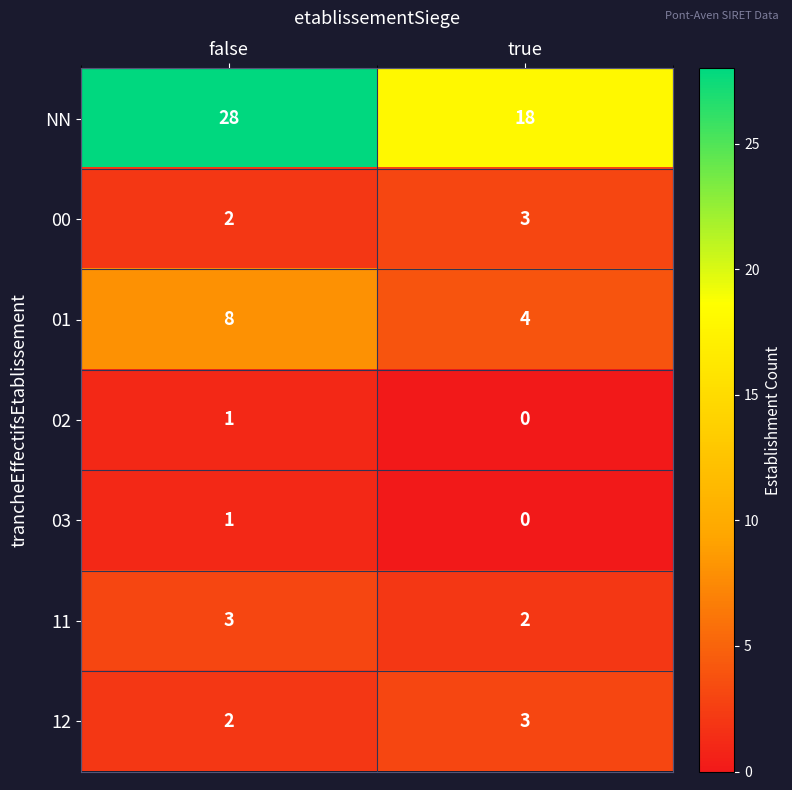

Reading right to left, extract all data points from this chart.

NN: true=18	false=28
00: true=3	false=2
01: true=4	false=8
02: true=0	false=1
03: true=0	false=1
11: true=2	false=3
12: true=3	false=2